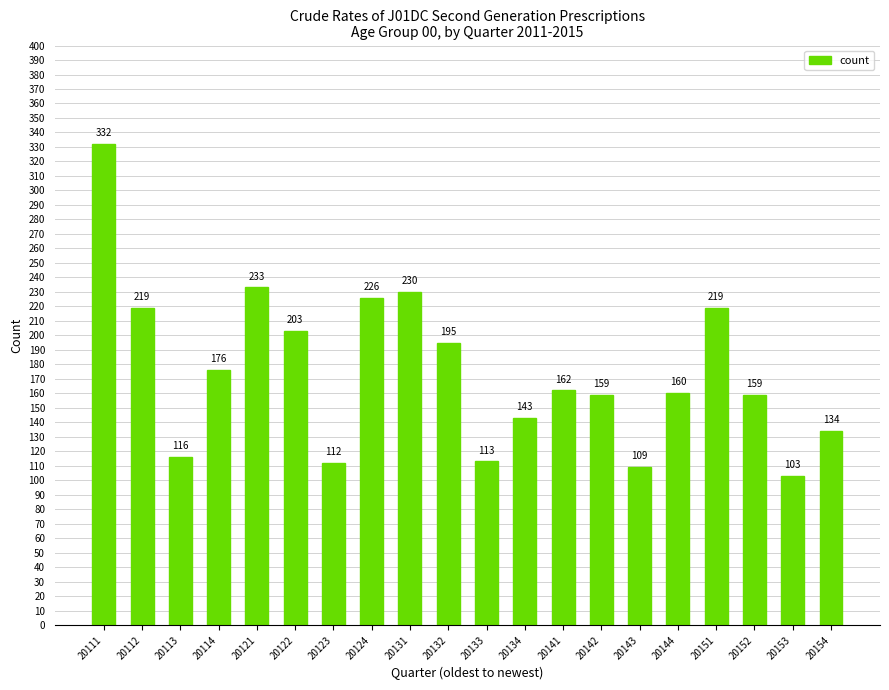

Reading left to right, extract all data points from this chart.

20111=332	20112=219	20113=116	20114=176	20121=233	20122=203	20123=112	20124=226	20131=230	20132=195	20133=113	20134=143	20141=162	20142=159	20143=109	20144=160	20151=219	20152=159	20153=103	20154=134